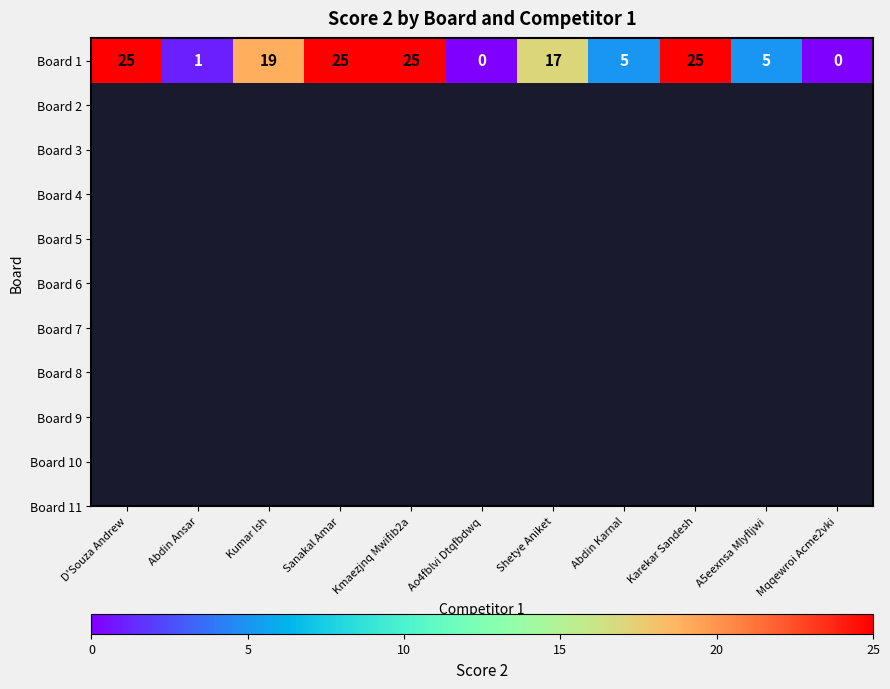

Reading left to right, extract all data points from this chart.

25	1	19	25	25	0	17	5	25	5	0